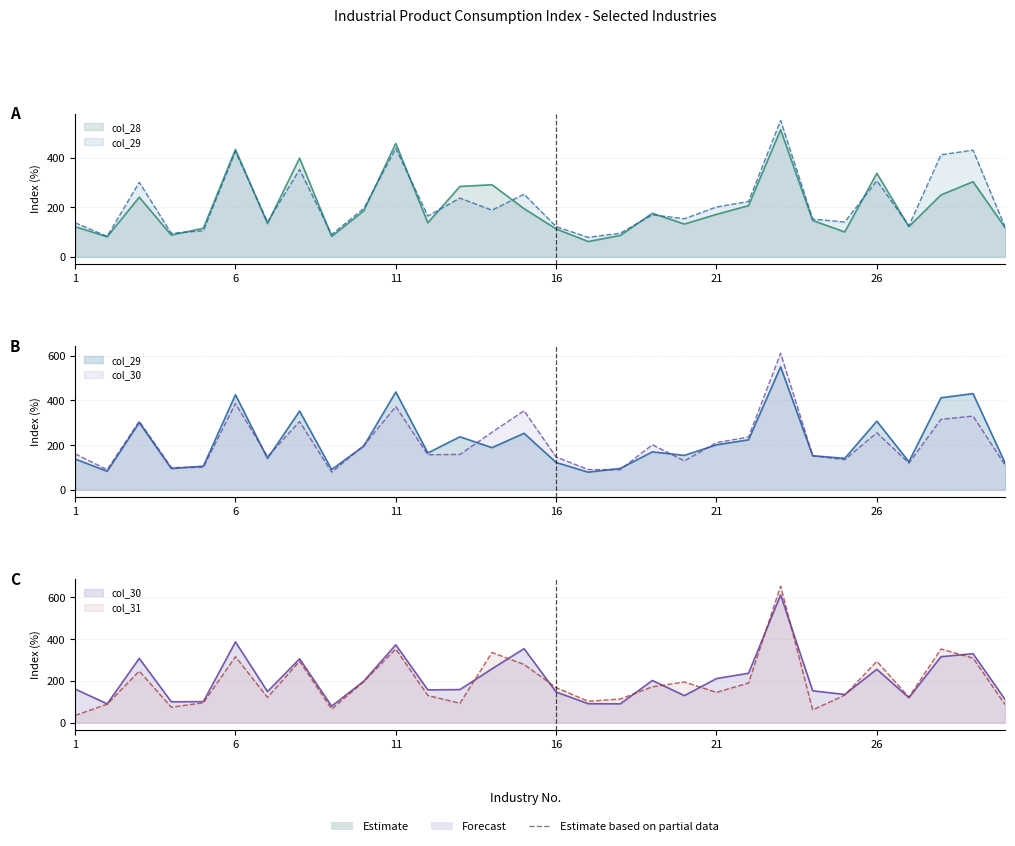

How many distinct data groups are displayed?

4